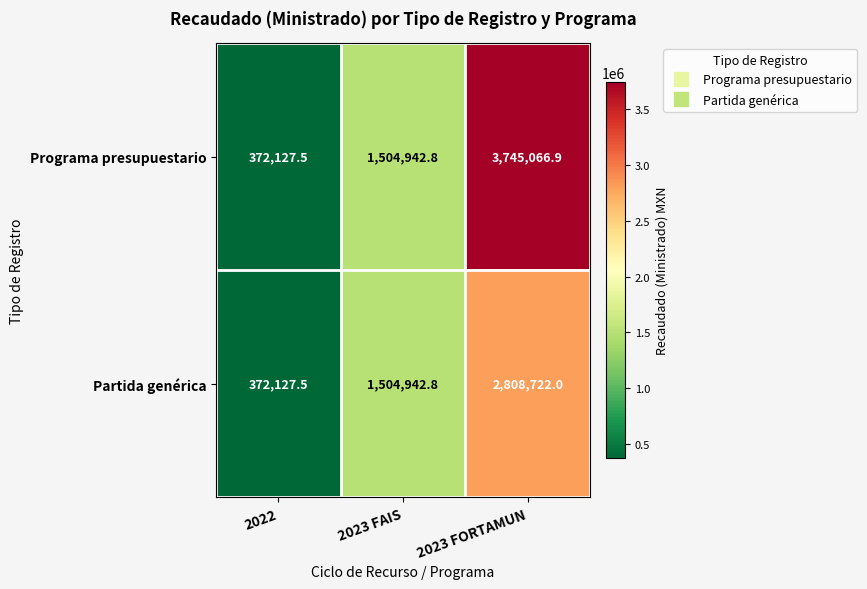

Read the Partida genérica value at 2023 FAIS.

1504942.8